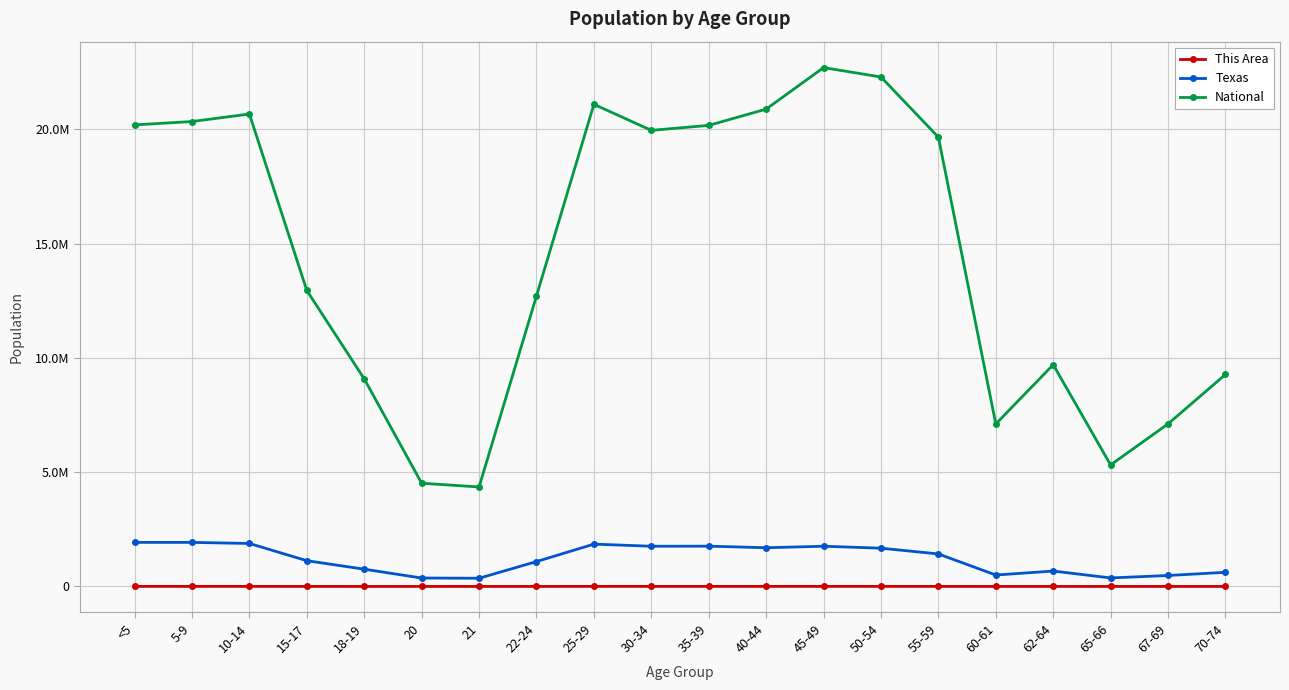

Rank the series at 5-9 from highest to lowest value.

National, Texas, This Area